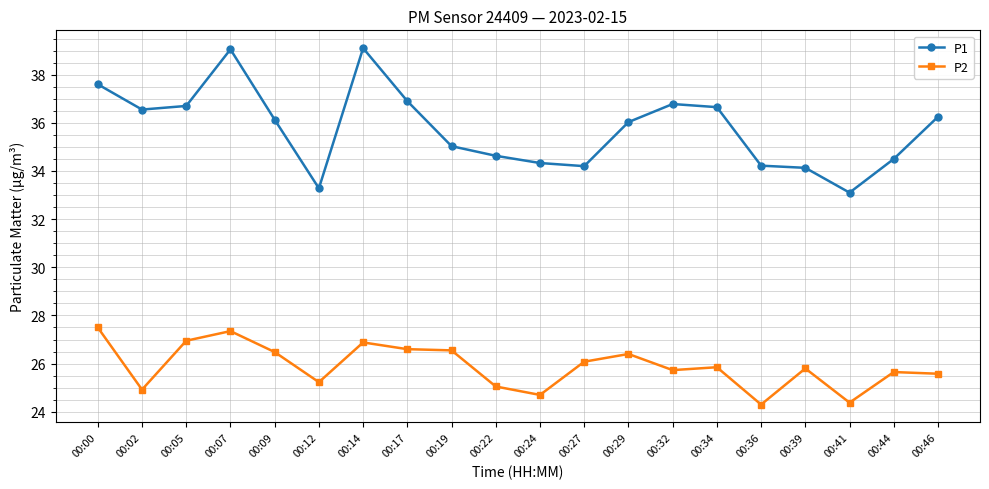

In P2, how many points are higher than both neighbors (excluding endpoints)?

6